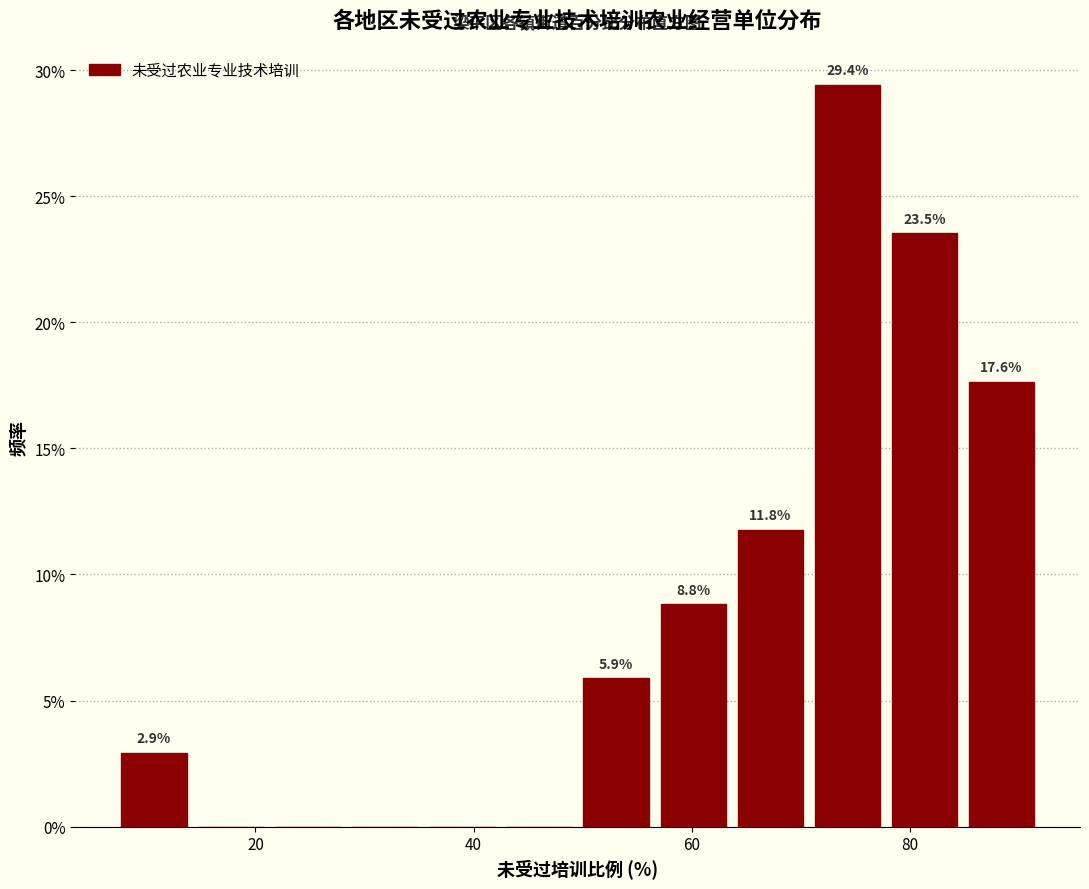

Read against the x-axis, roughly where is the centre of the tallest bar?

74